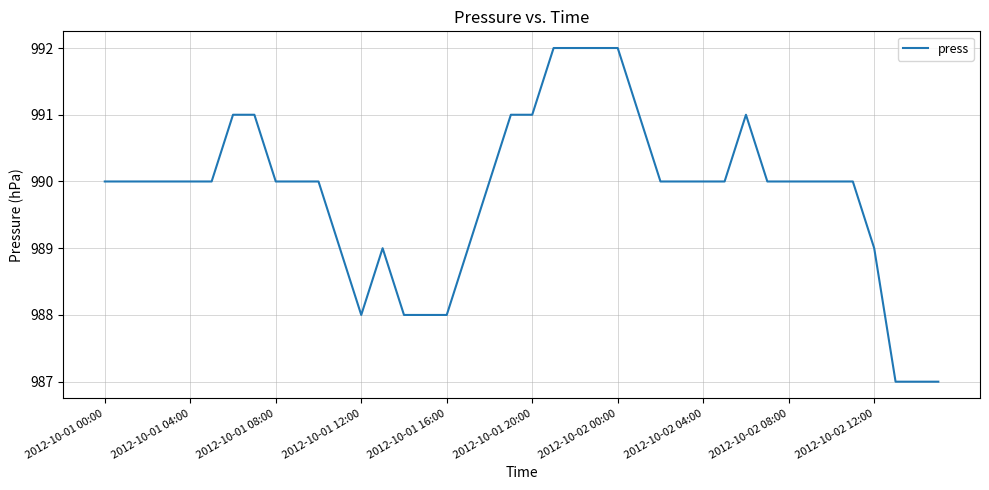

True or false: the data has more than 1 interior local peaks.

True